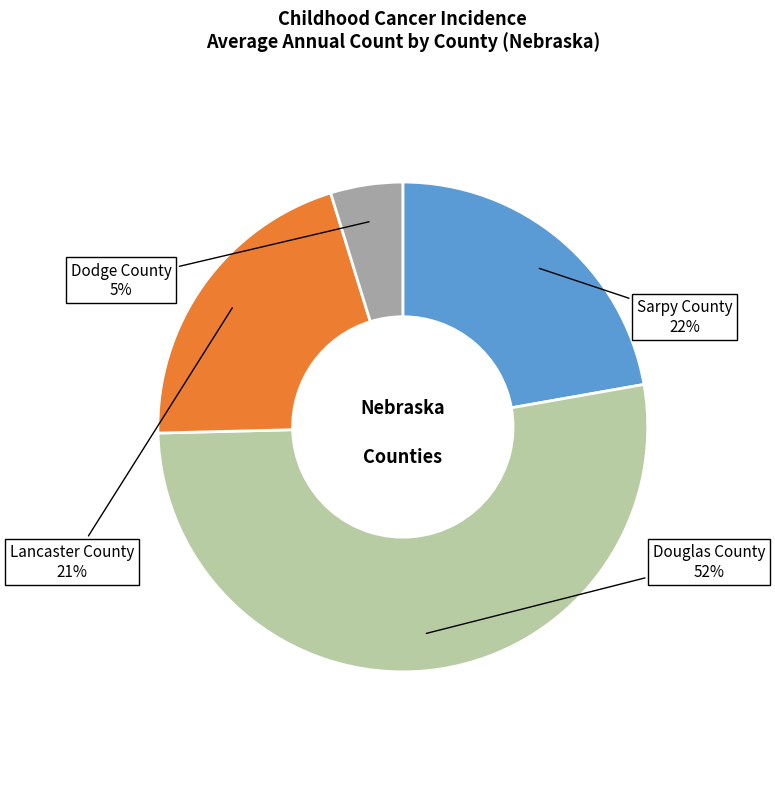

Approximately how many times larger is the value at Dodge County compared to Sarpy County?

0.2